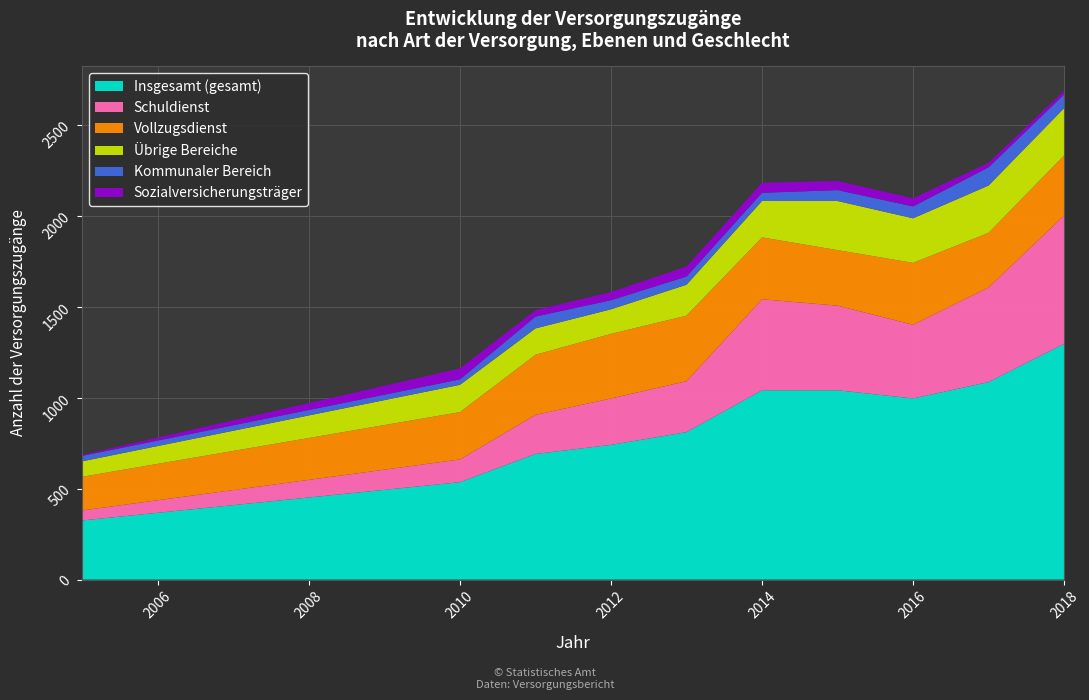

Reading right to left, list all the values displayed in this chart.

Insgesamt (gesamt): 1295	1085	995	1040	1040	810	740	690	535	325
Schuldienst: 705	520	405	465	500	280	255	215	125	55
Vollzugsdienst: 330	300	340	305	340	360	355	330	260	185
Übrige Bereiche: 260	260	245	270	200	170	135	145	150	85
Kommunaler Bereich: 75	100	65	60	45	45	50	65	30	30
Sozialversicherungsträger: 20	25	45	50	55	55	45	35	60	5